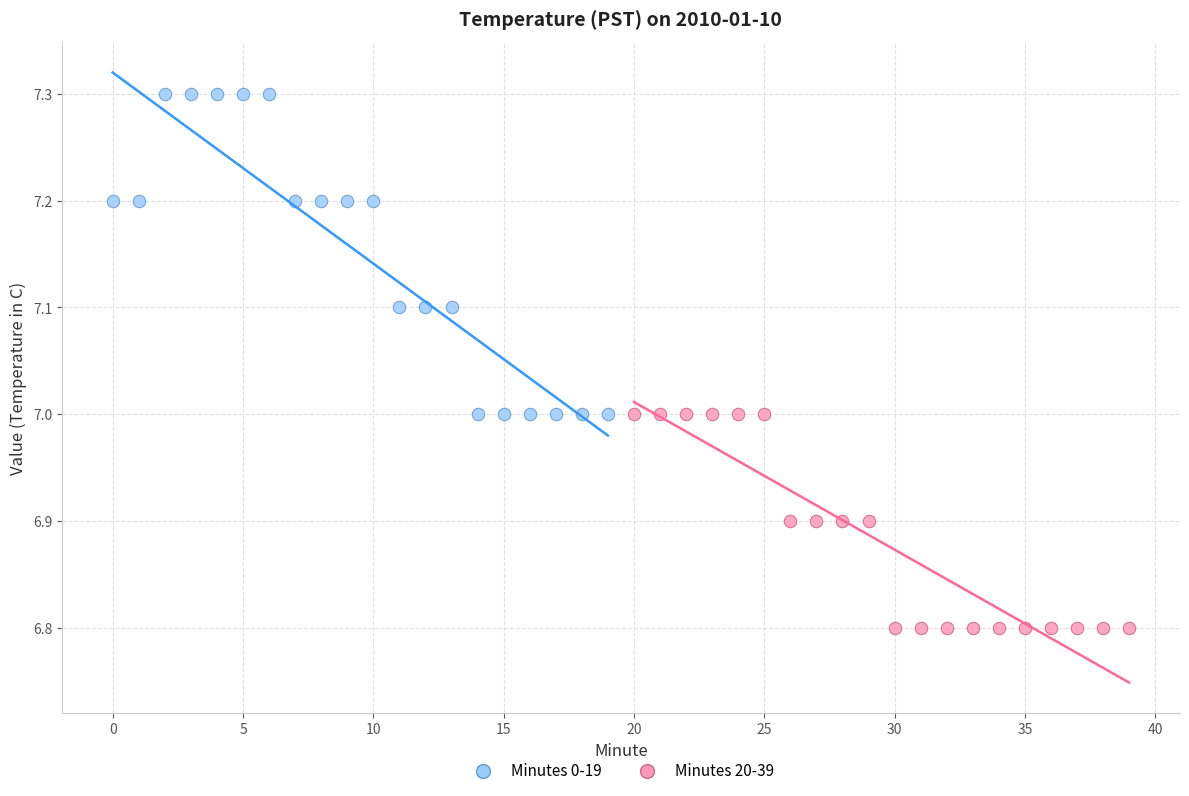

Which series has the widest spread of Y values?

Minutes 0-19